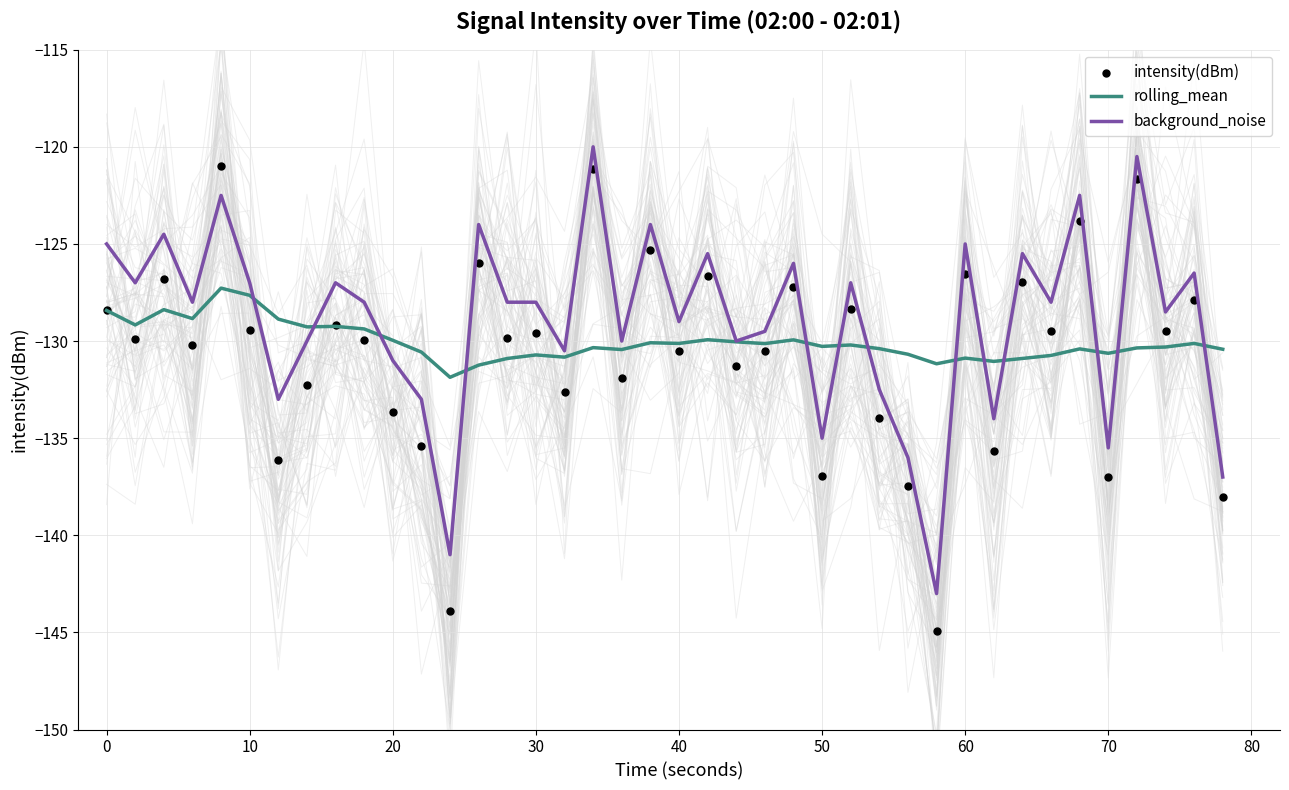

Which series has the largest total across all categories?

background_noise